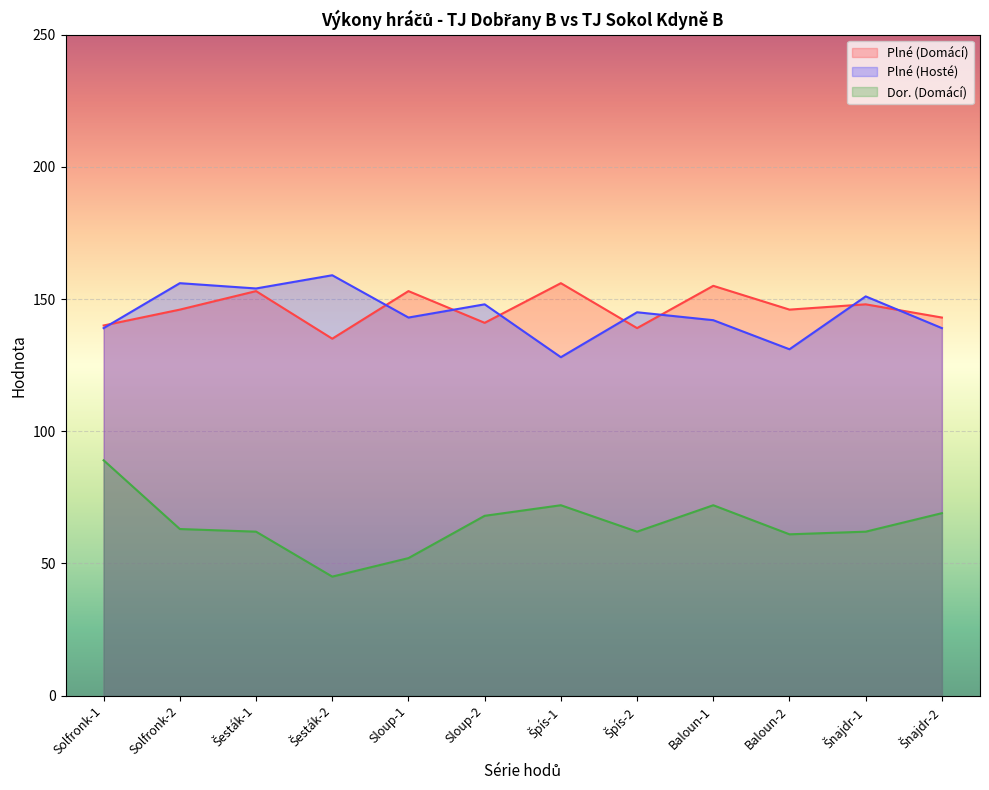

Which label corresponds to the largest value in the chart?

Šesták-2